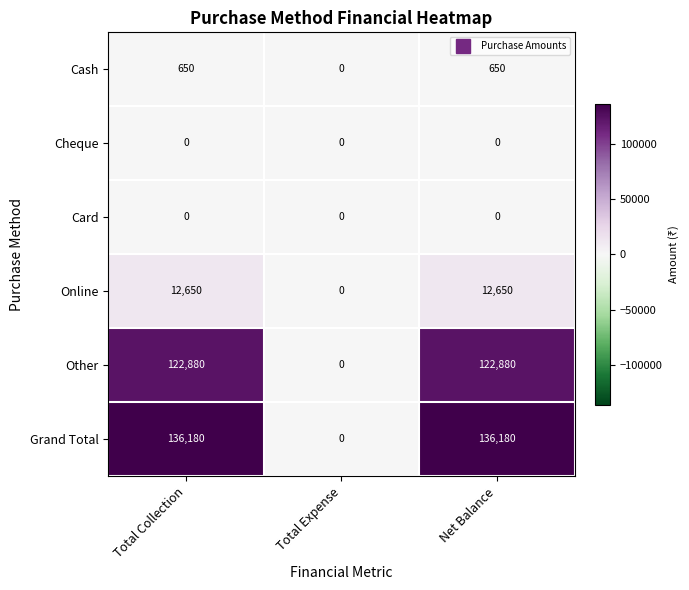

Reading left to right, extract all data points from this chart.

Cash: Total Collection=650	Total Expense=0	Net Balance=650
Cheque: Total Collection=0	Total Expense=0	Net Balance=0
Card: Total Collection=0	Total Expense=0	Net Balance=0
Online: Total Collection=12650	Total Expense=0	Net Balance=12650
Other: Total Collection=122880	Total Expense=0	Net Balance=122880
Grand Total: Total Collection=136180	Total Expense=0	Net Balance=136180